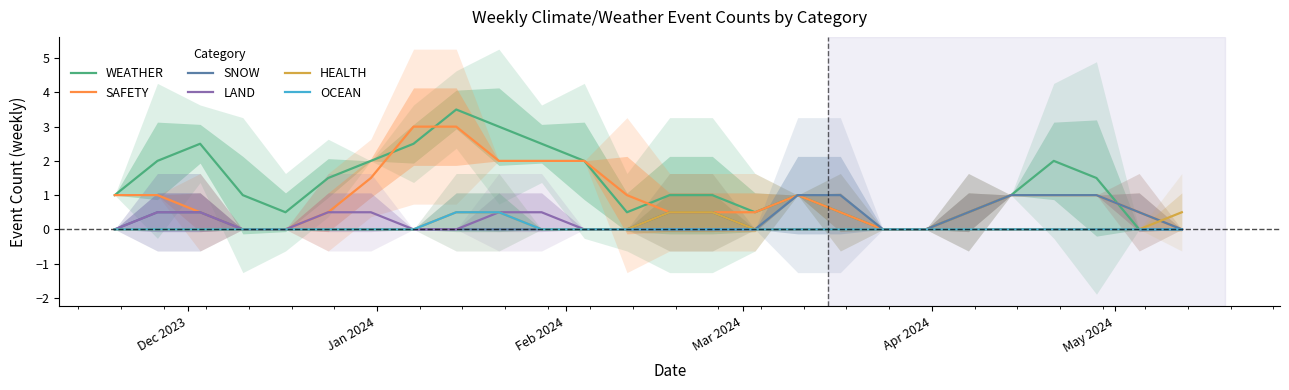

What is the highest value of the OCEAN series?

0.5